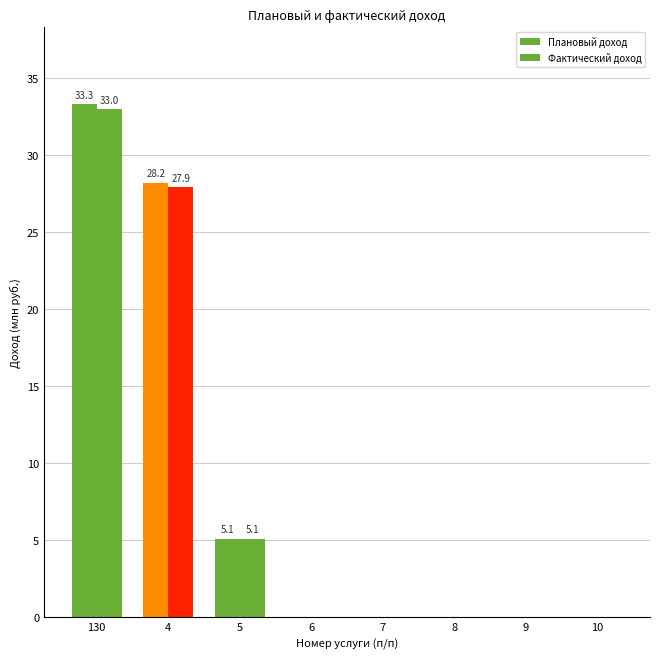

Where is Фактический доход nearest to the value 16?

5